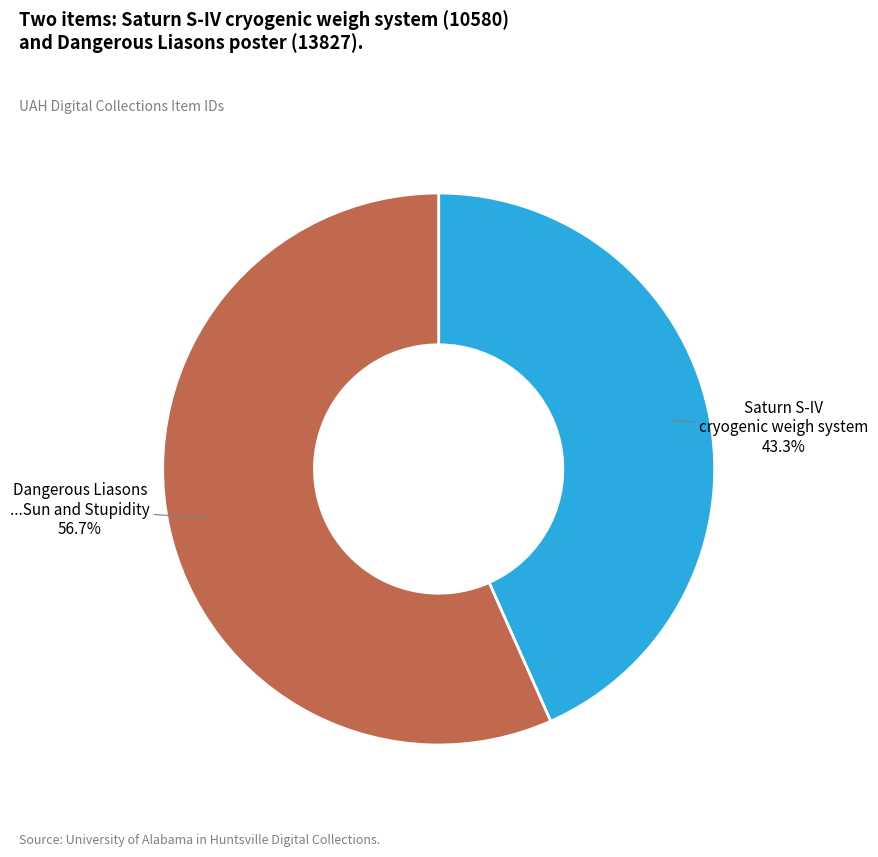

How much of the chart is everything except Dangerous Liasons ...Sun and Stupidity?

43.3%